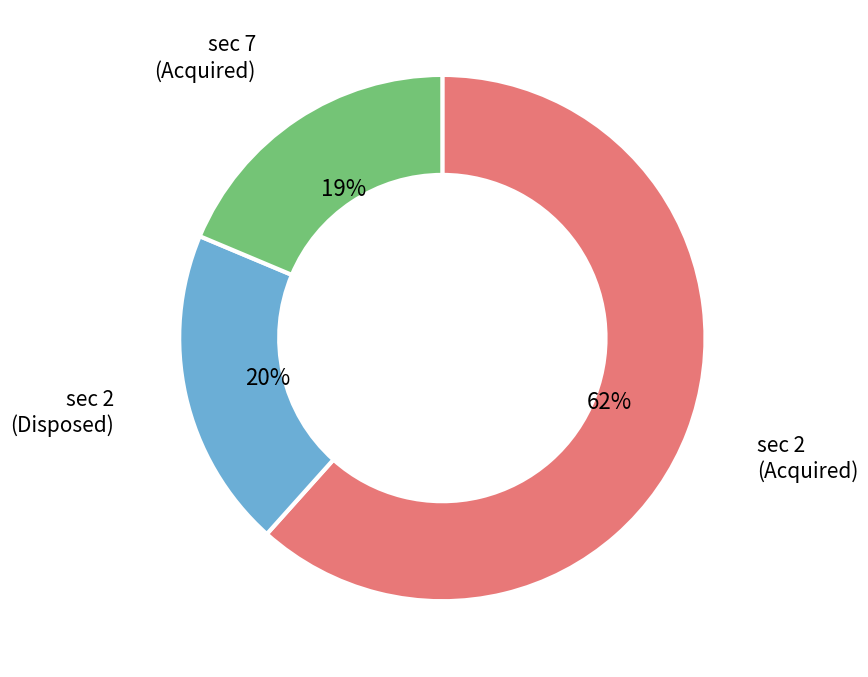

To the nearest percent, what is the difference between the largest and smallest slice percentages?

43%